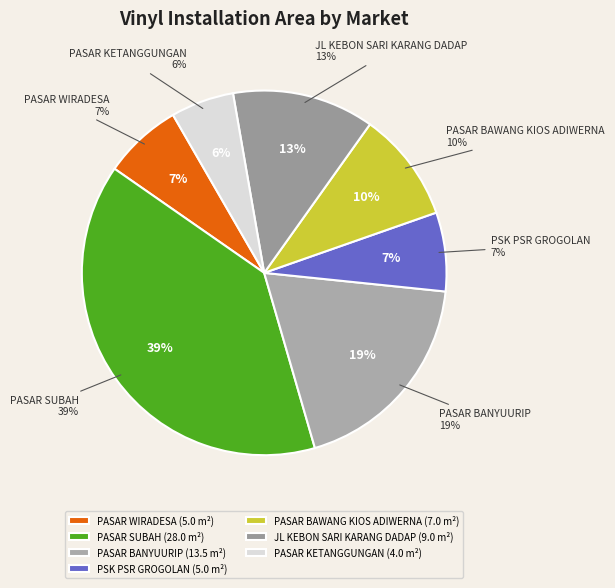

To the nearest percent, what is the combined percentage of PASAR BANYUURIP and PASAR KETANGGUNGAN?

24%